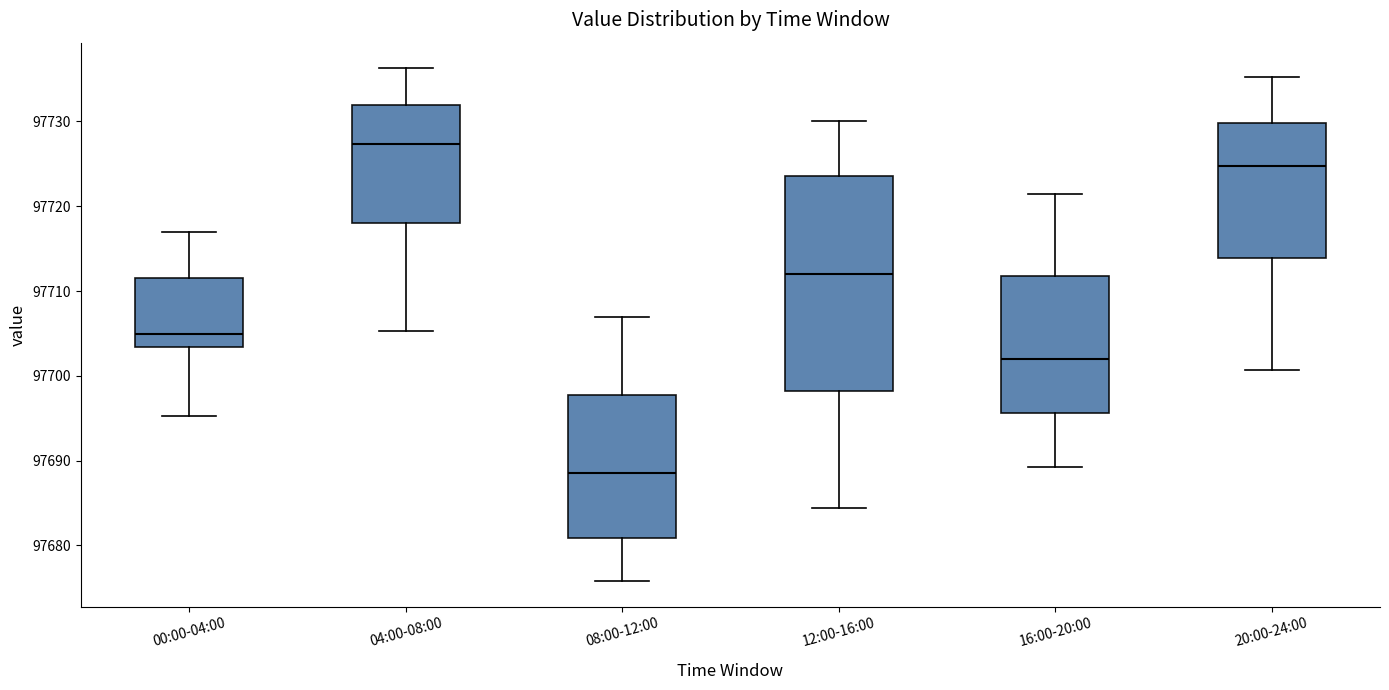

Reading left to right, transcribe this box plot: for each box, give where its median line is, the range the box spans, and where its two whiskers end, as read against the y-axis. The values are not printed on the chart, so give them approximately, as read against the axis.

00:00-04:00: median 97705, box 97703 to 97712, whiskers 97695 to 97717
04:00-08:00: median 97727, box 97718 to 97732, whiskers 97705 to 97736
08:00-12:00: median 97689, box 97681 to 97698, whiskers 97676 to 97707
12:00-16:00: median 97712, box 97698 to 97724, whiskers 97684 to 97730
16:00-20:00: median 97702, box 97696 to 97712, whiskers 97689 to 97722
20:00-24:00: median 97725, box 97714 to 97730, whiskers 97701 to 97735